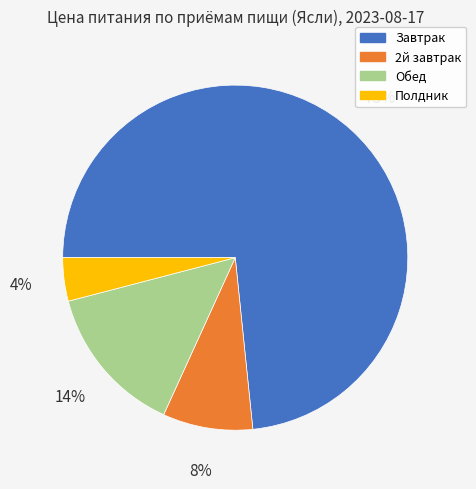

Rank the categories by value from lowest to highest.

Полдник, 2й завтрак, Обед, Завтрак